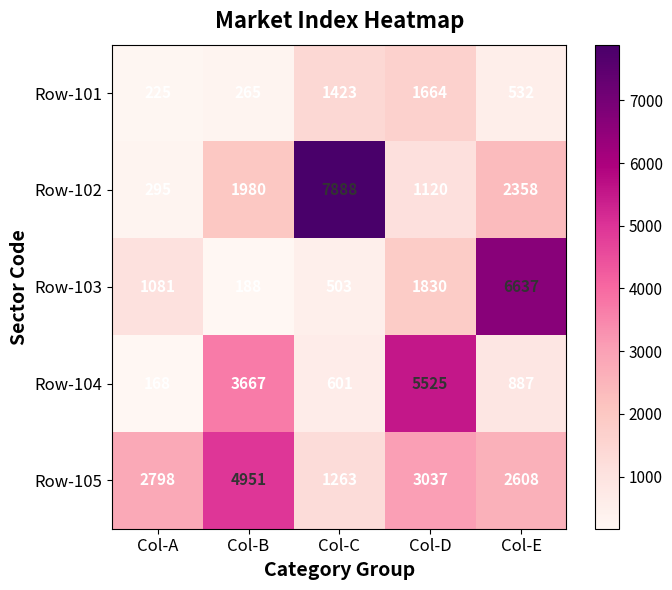

Rank the series at Col-B from highest to lowest value.

Row-105, Row-104, Row-102, Row-101, Row-103